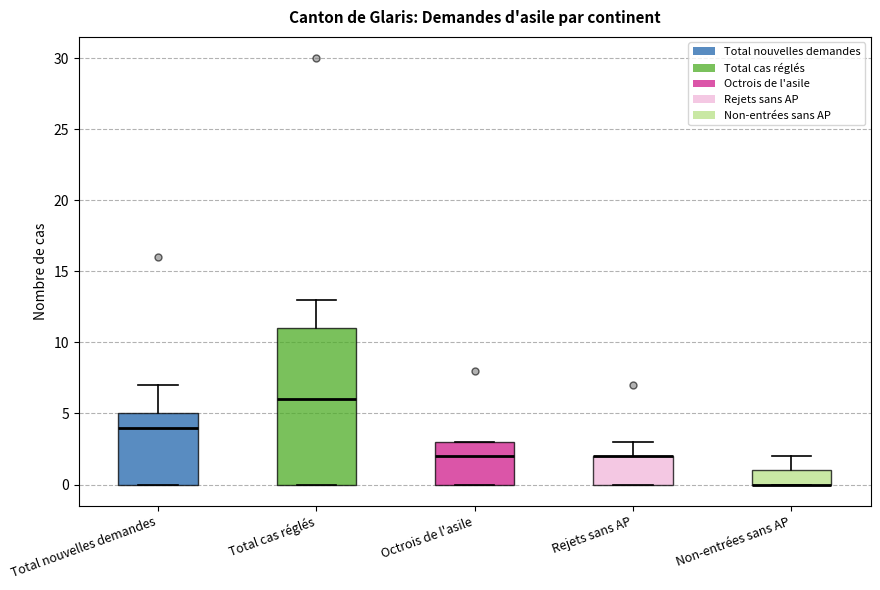

Reading left to right, read every box against the y-axis: the position of its median line, the range the box covers, and the ends of its whiskers. The values are not printed on the chart, so give them approximately, as read against the axis.

Total nouvelles demandes: median 4, box 0 to 5, whiskers 0 to 7
Total cas réglés: median 6, box 0 to 11, whiskers 0 to 13
Octrois de l'asile: median 2, box 0 to 3, whiskers 0 to 3
Rejets sans AP: median 2 (drawn on the box's upper edge), box 0 to 2, whiskers 0 to 3
Non-entrées sans AP: median 0 (drawn on the box's lower edge), box 0 to 1, whiskers 0 to 2